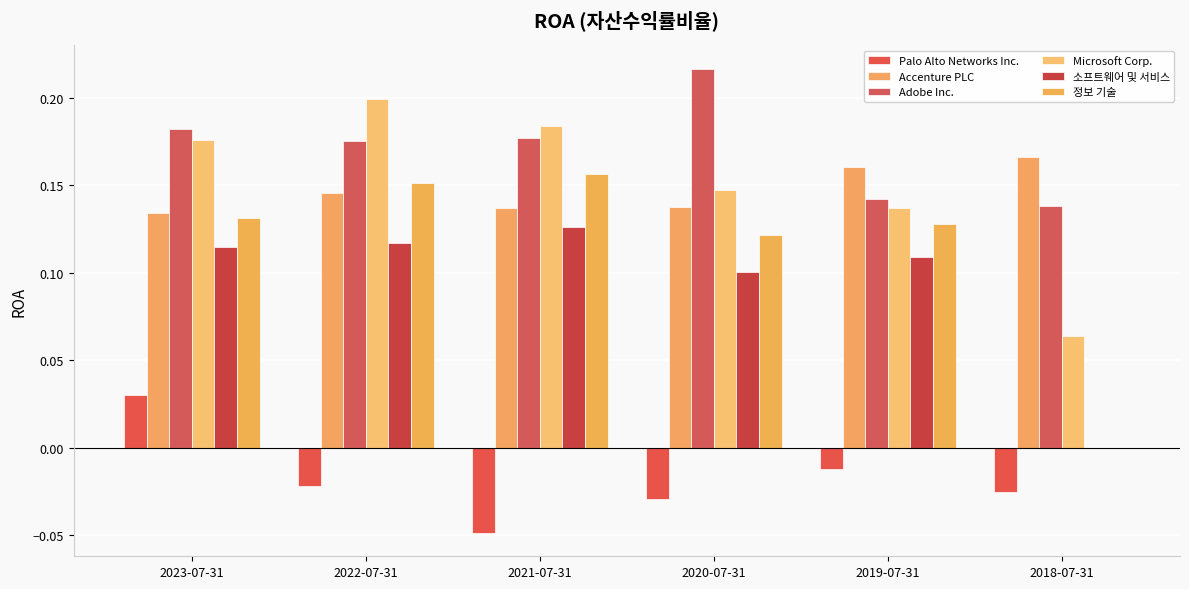

What are all the series names shown in the legend?

Palo Alto Networks Inc., Accenture PLC, Adobe Inc., Microsoft Corp., 소프트웨어 및 서비스, 정보 기술